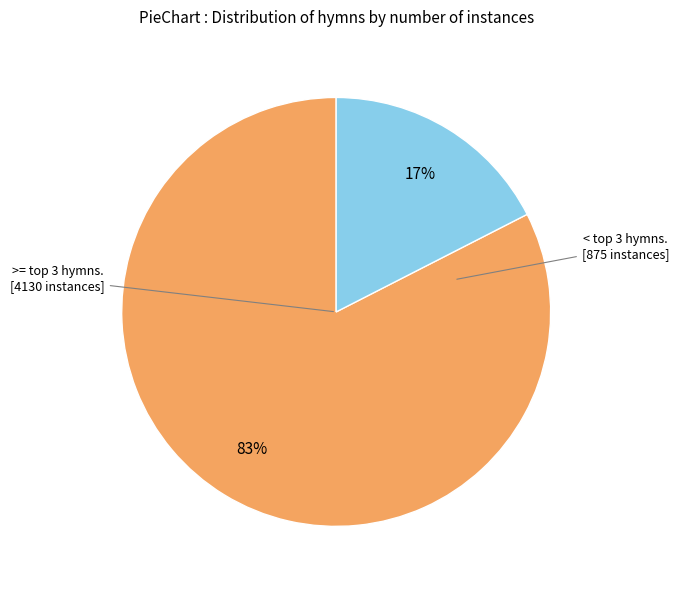

Is there any slice that represents more than half of the pie?

Yes